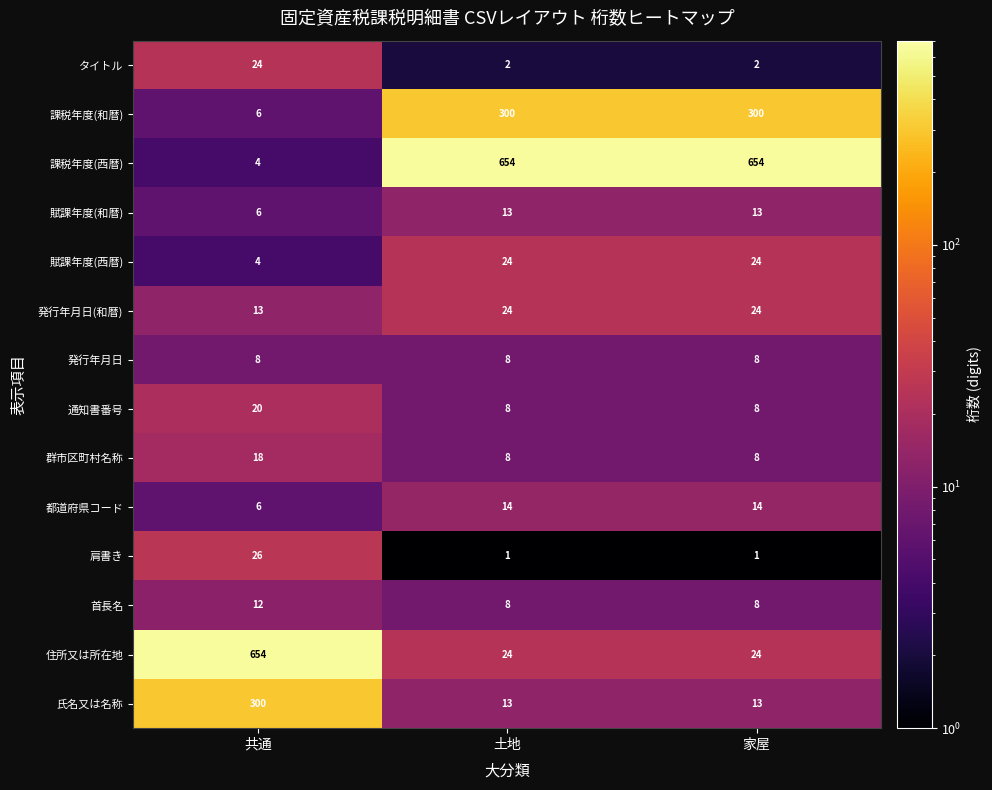

At how many categories does at least one series exceed 268?

3